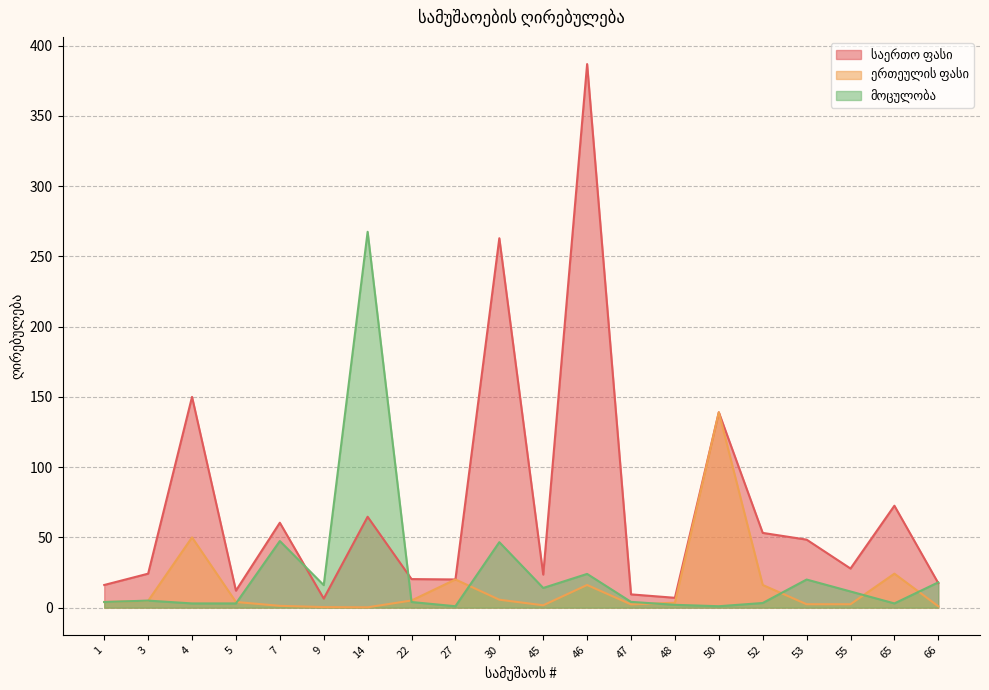

In მოცულობა, how many points are higher than both neighbors (excluding endpoints)?

6